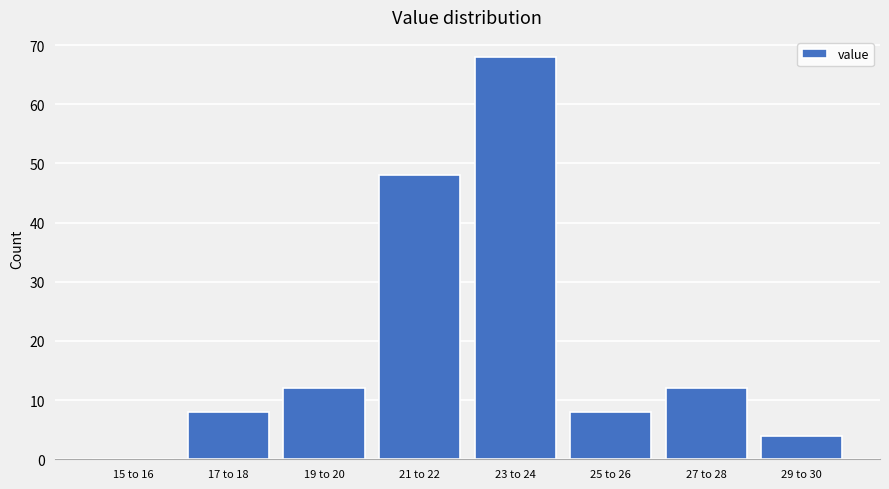

Reading right to left, list all the values displayed in this chart.

29 to 30=4	27 to 28=12	25 to 26=8	23 to 24=68	21 to 22=48	19 to 20=12	17 to 18=8	15 to 16=0